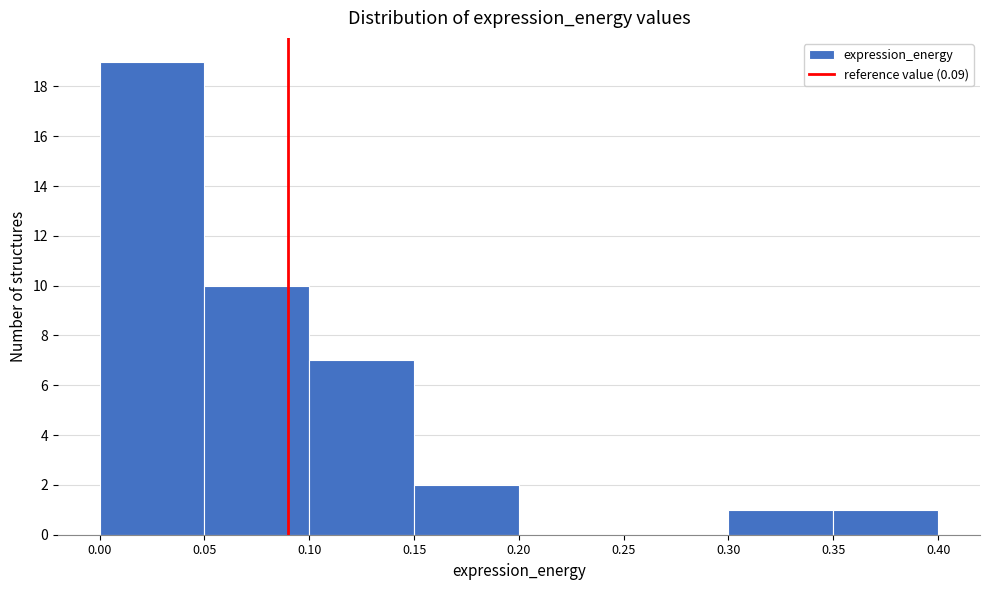

What is the height of the bar covering 0.15 to 0.20 on the x-axis? The values are not printed on the chart, so give them approximately, as read against the axis.

2